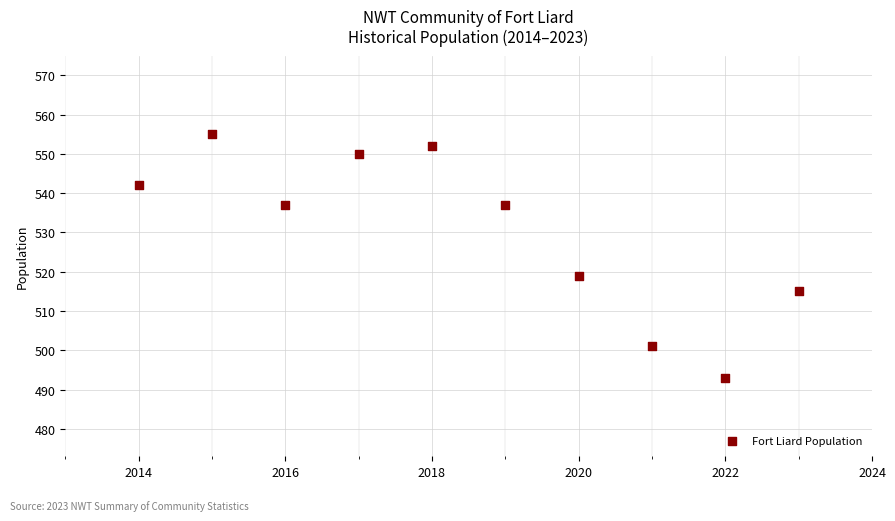

What is the average X value?

2018